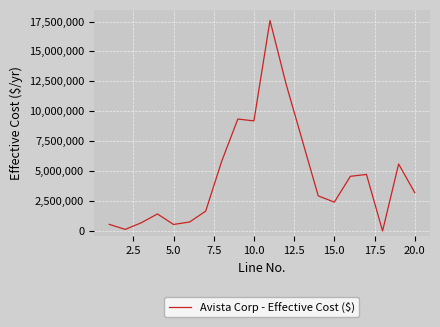

How many interior local peaks (higher than both neighbors) does the data have?

5